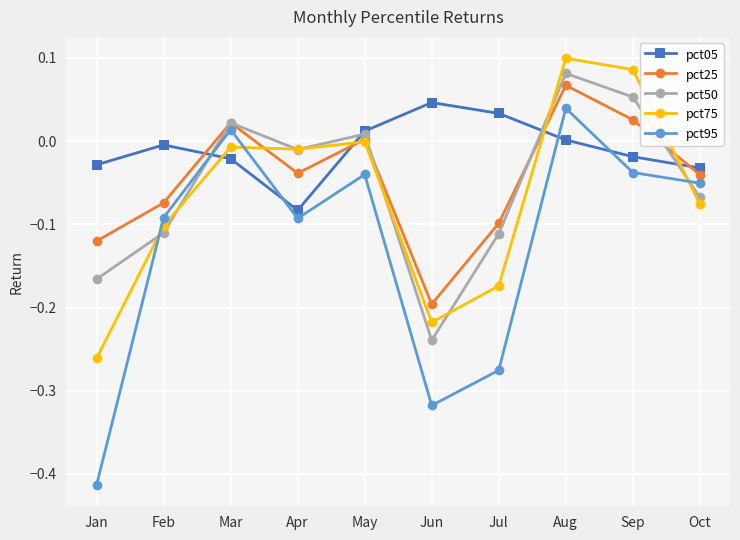

The value of pct25 at Jan is -0.1. True or false?

True